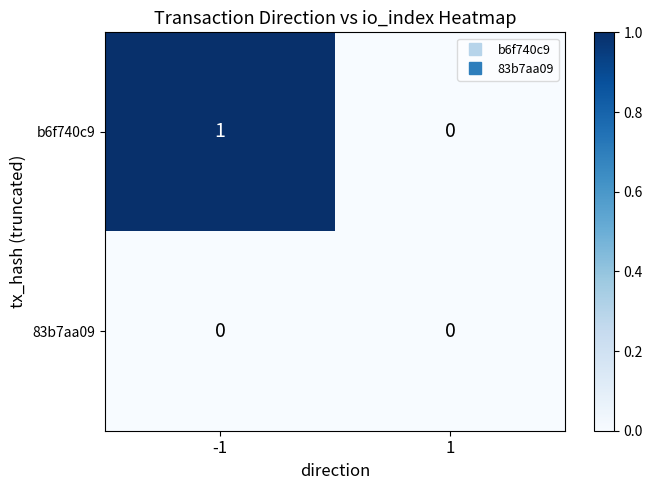

Which series has the largest total across all categories?

b6f740c9